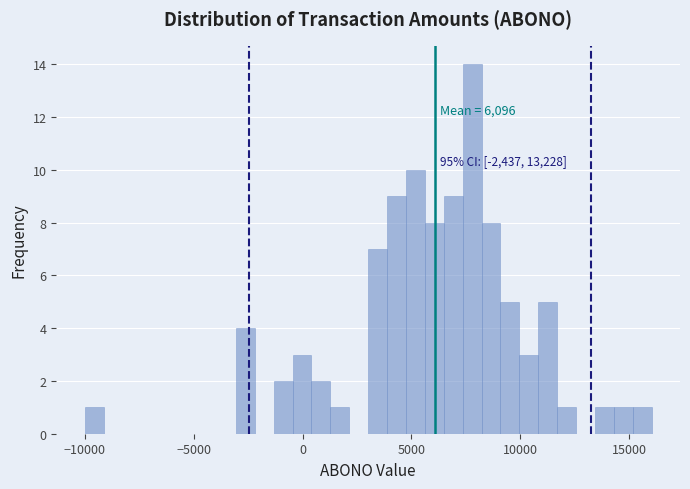

Read against the x-axis, roughly where is the centre of the tallest bar?

8000